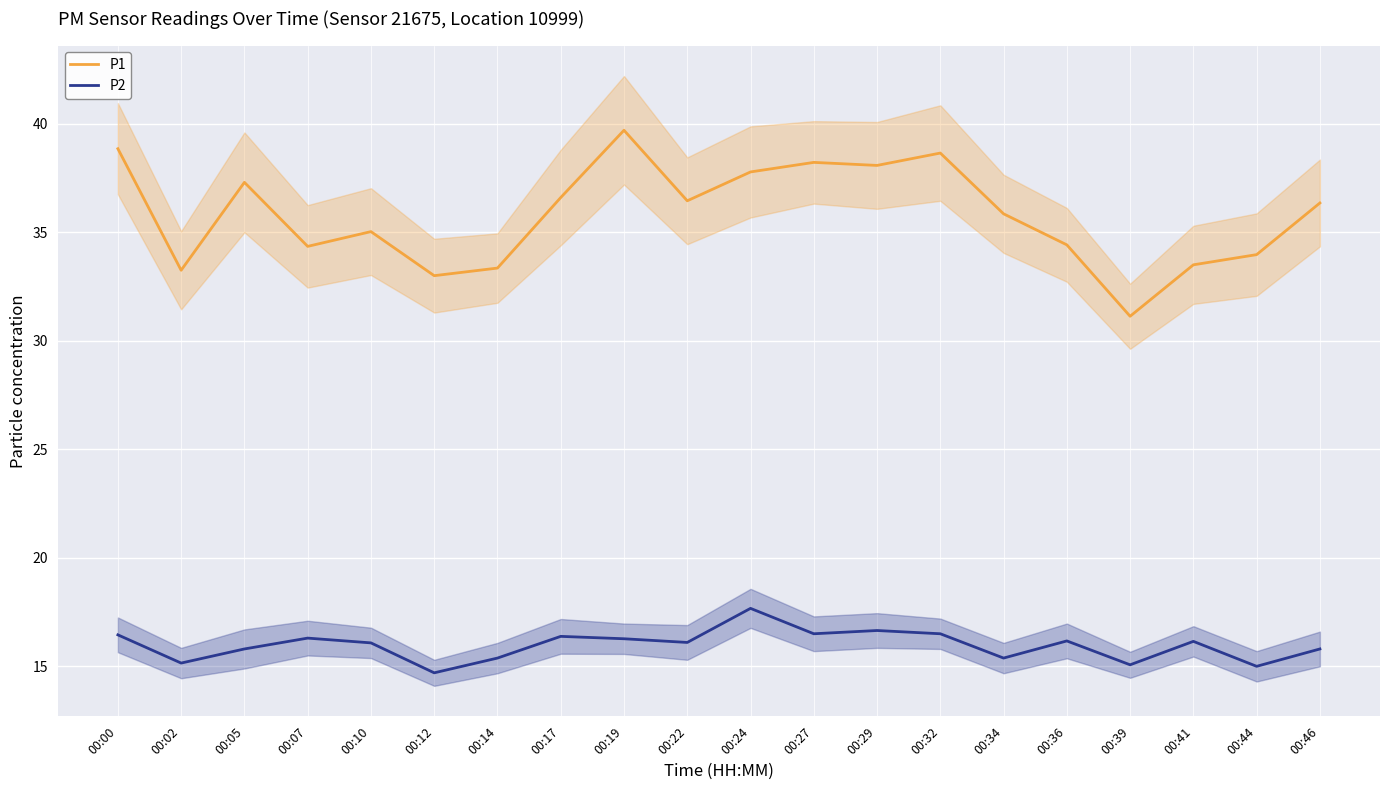

What is the value of the P2 point at the 4th from the left?

16.3